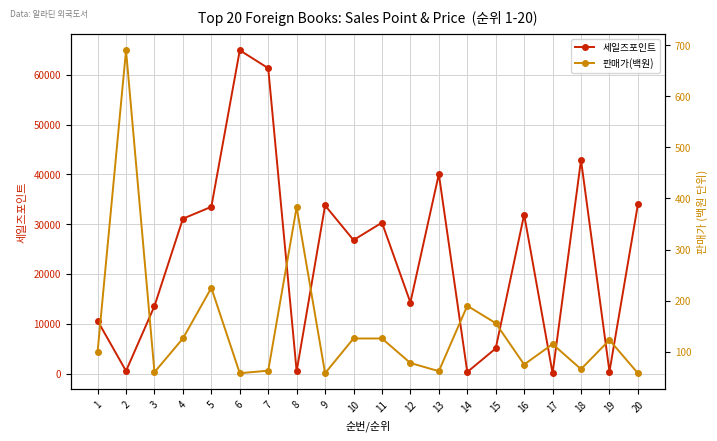

Rank the categories by 판매가(백원) value from lowest to highest.

6, 9, 20, 3, 13, 7, 18, 16, 12, 1, 17, 19, 4, 10, 11, 15, 14, 5, 8, 2